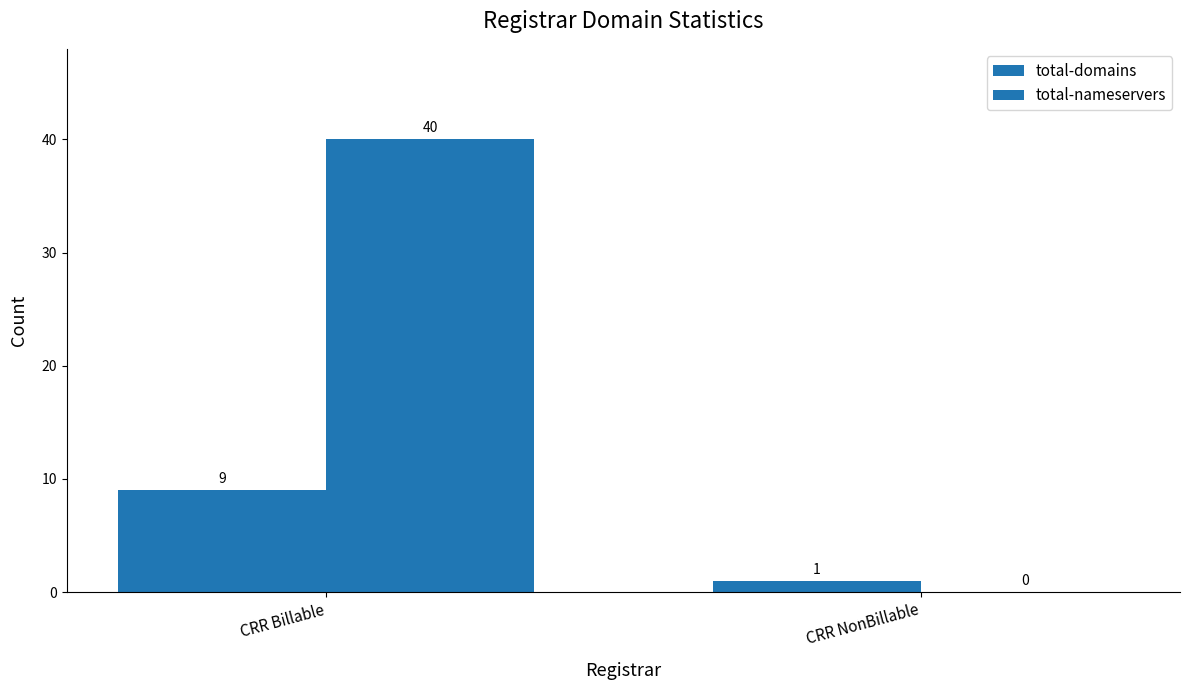

Which series has the largest range (max minus min)?

total-nameservers